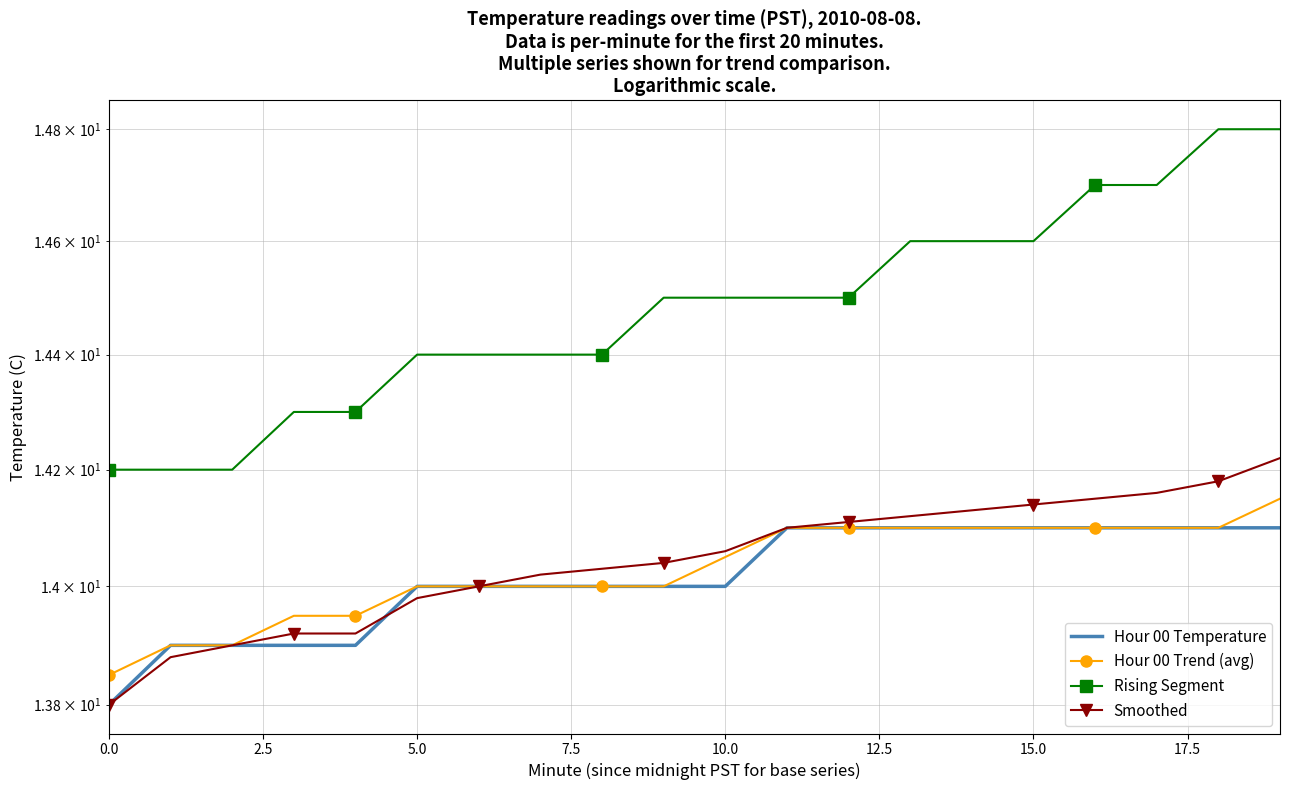

What is the difference between the second highest and minimum values in the Hour 00 Trend (avg) series?

0.2